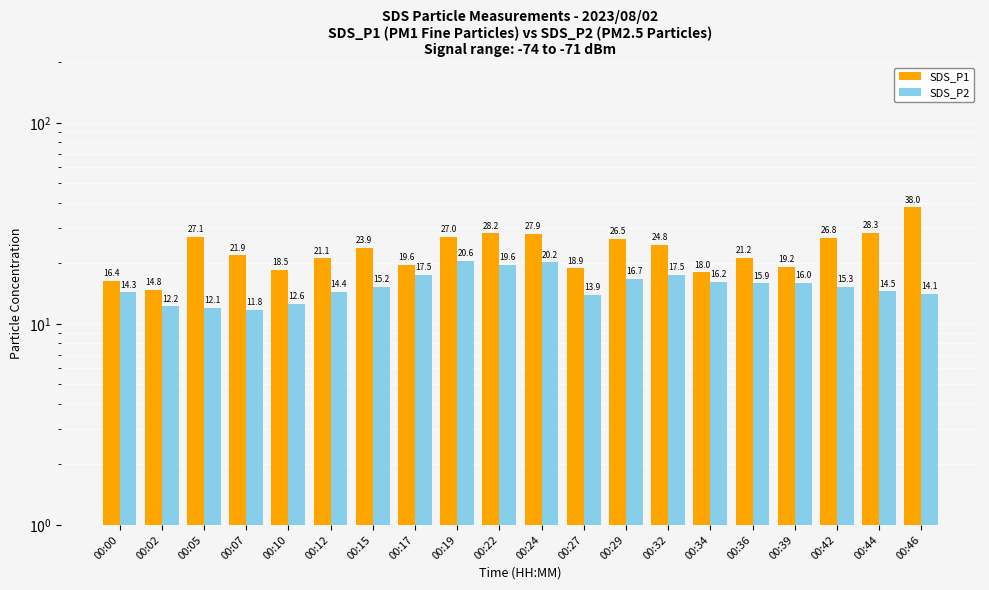

At 00:12, list the series in order from largest to smallest.

SDS_P1, SDS_P2